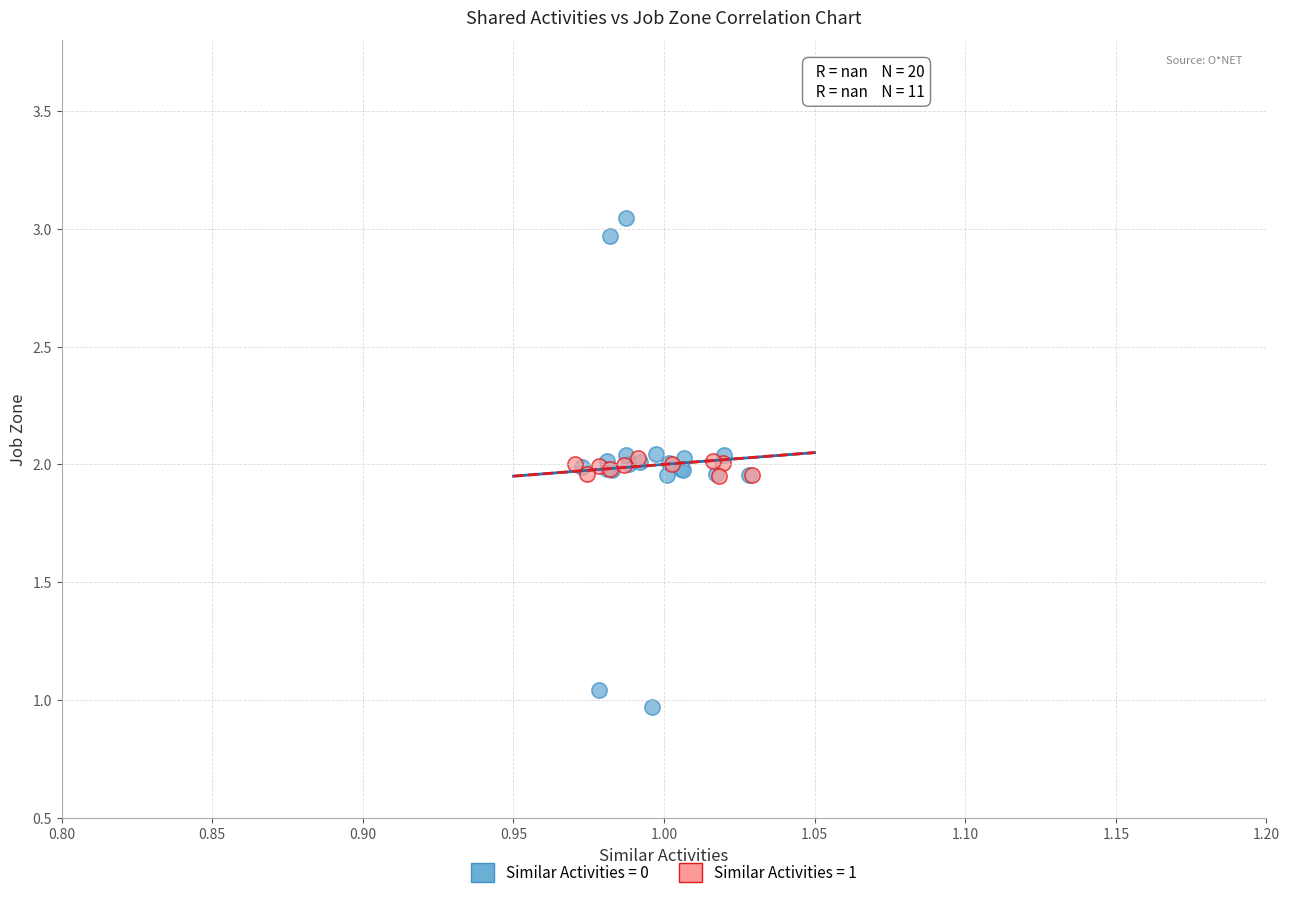

Which series reaches the minimum Y coordinate?

Similar Activities = 0